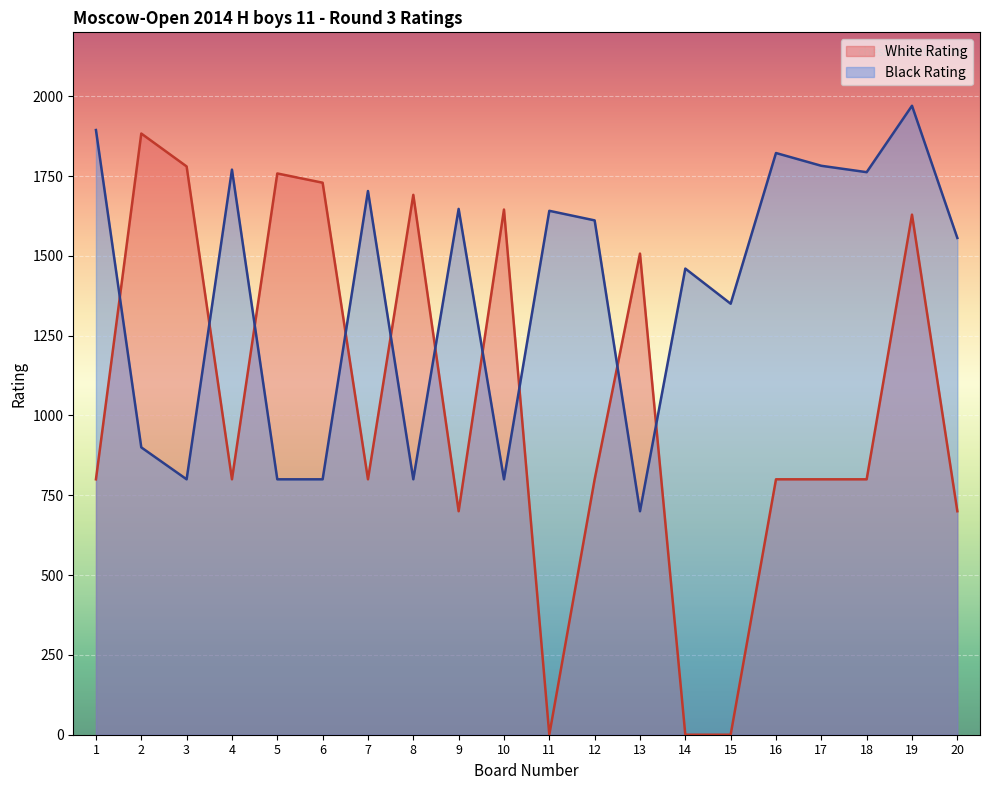

The value of White Rating at 12 is 1395. True or false?

False